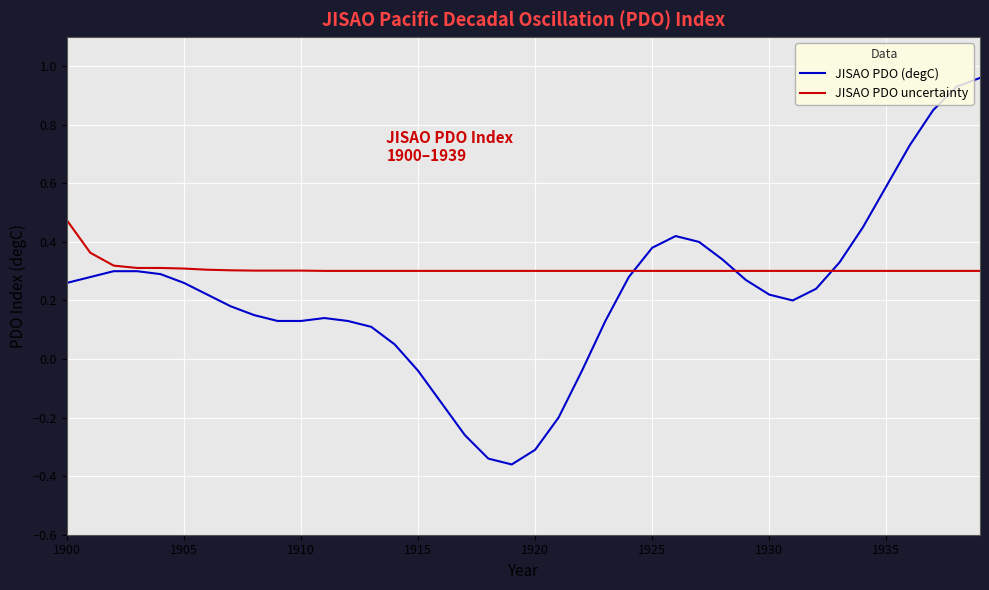

List the series in order of their peak value, highest first.

JISAO PDO (degC), JISAO PDO uncertainty